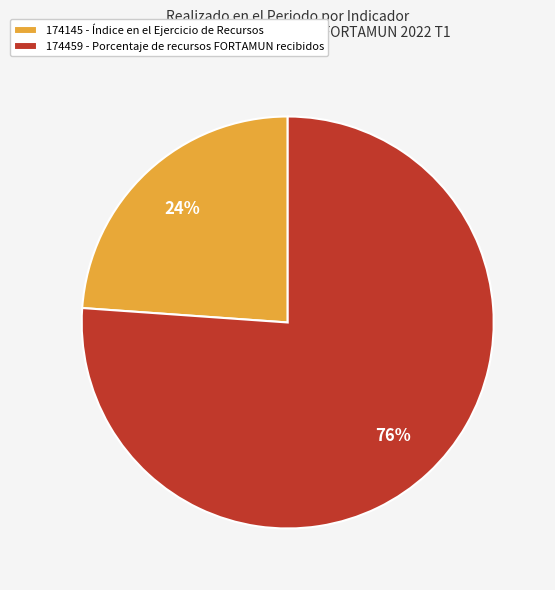

Which category has the biggest portion of the pie?

174459 - Porcentaje de recursos FORTAMUN recibidos